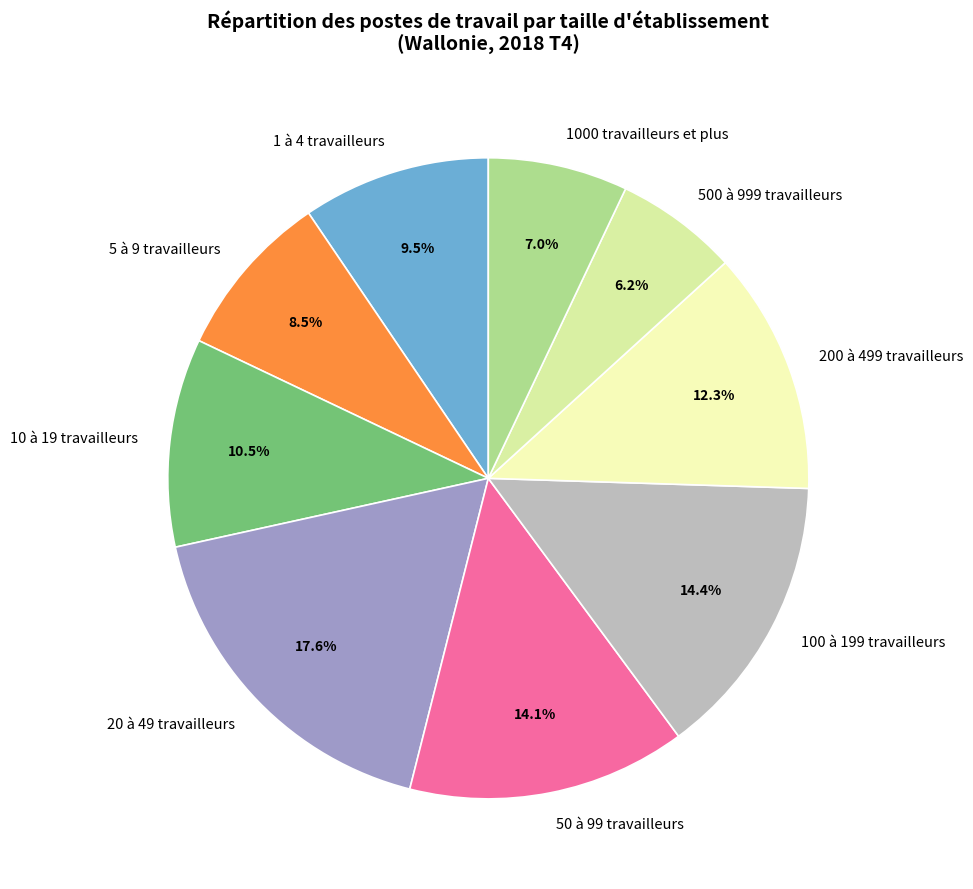

True or false: 1000 travailleurs et plus accounts for 7% of the total.

True